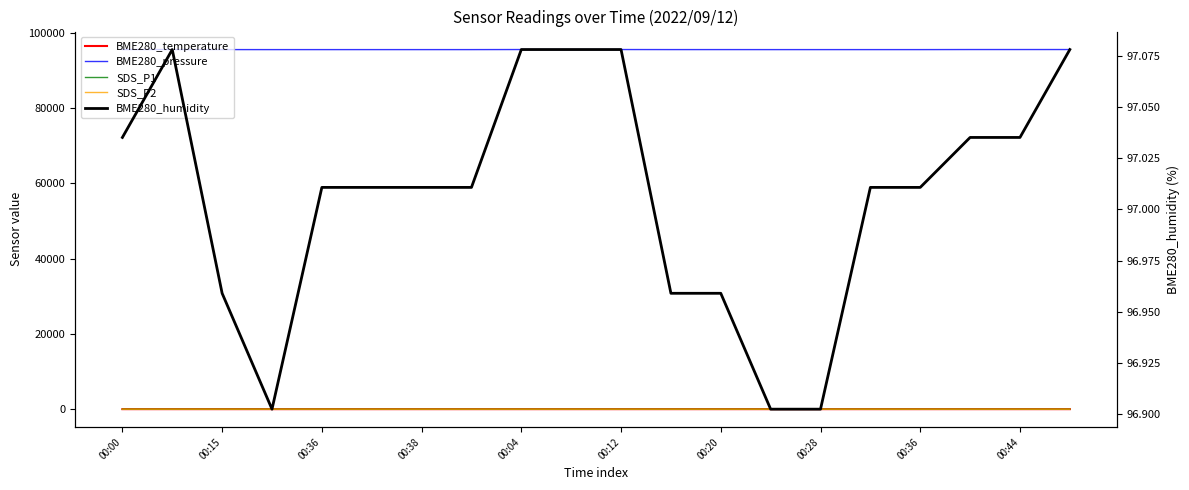

The value of BME280_humidity at 17 is 97.0. True or false?

True